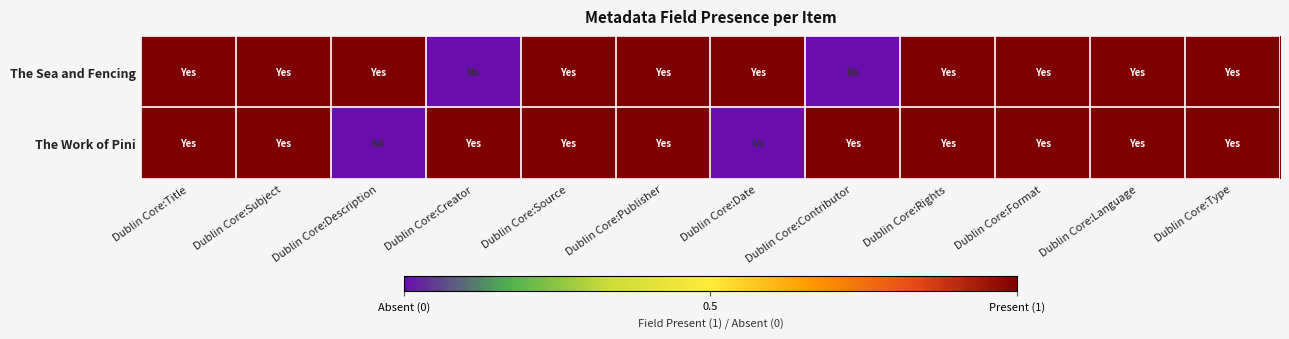

Which series has the widest spread of values?

The Sea and Fencing